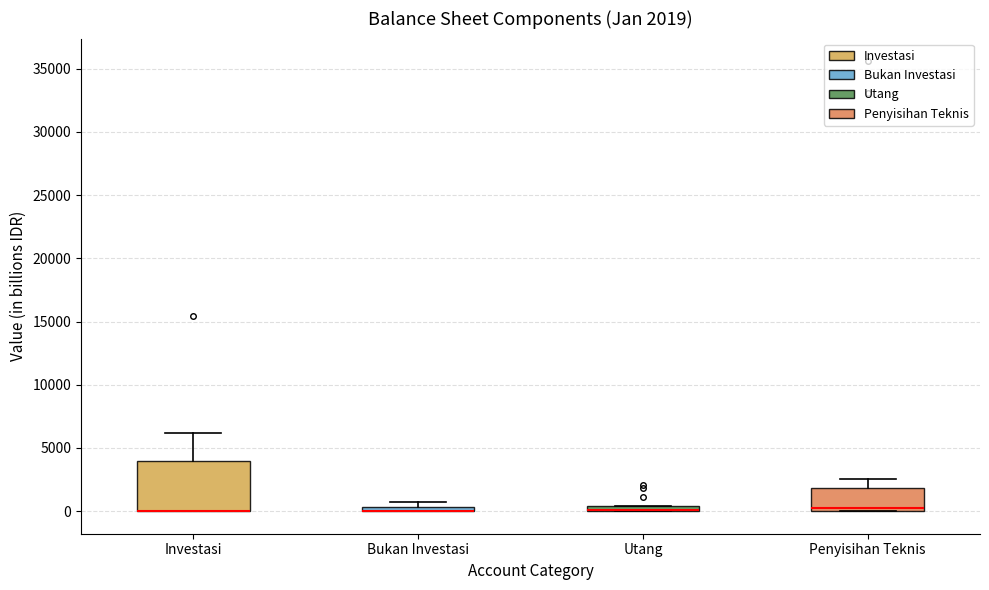

Comparing the boxes themselves (not the whiskers), which one is the tallest?

Investasi